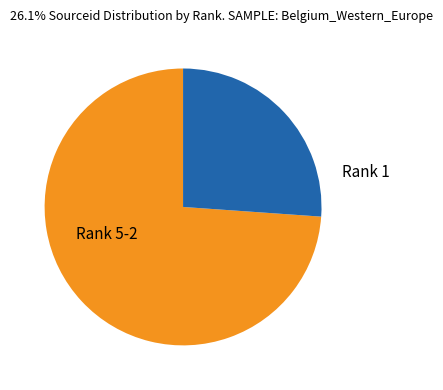

Do Rank 5-2 and Rank 1 together represent more than half of the pie?

Yes